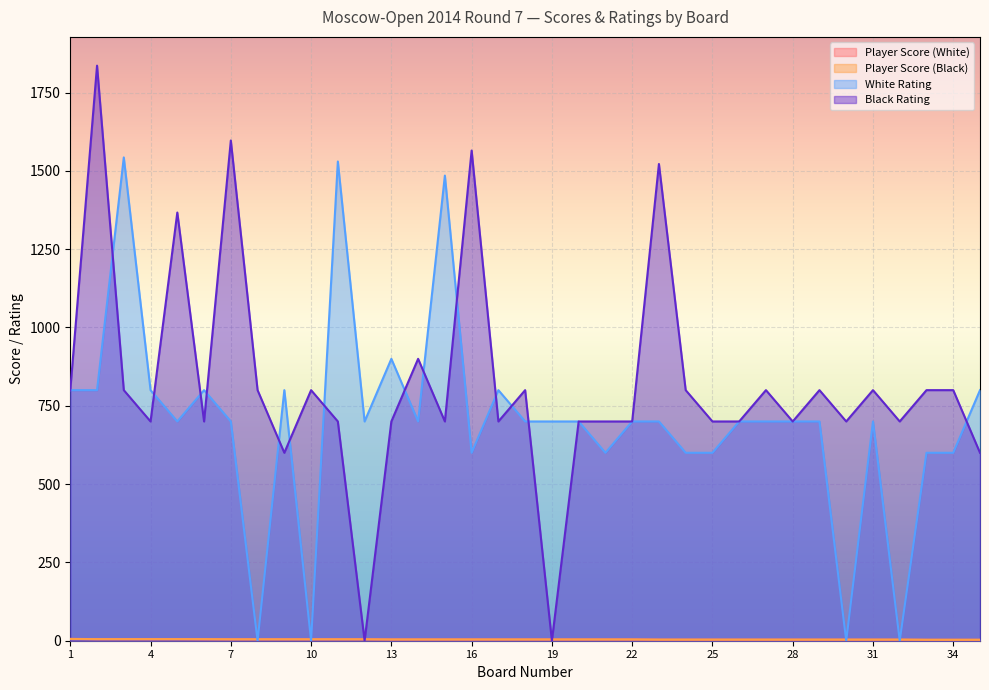

List the labels in order of Player Score (White) value, smallest first.

33, 34, 35, 23, 24, 25, 26, 27, 28, 29, 30, 31, 32, 13, 14, 15, 16, 17, 18, 19, 20, 21, 22, 6, 7, 8, 9, 10, 11, 12, 2, 3, 4, 5, 1